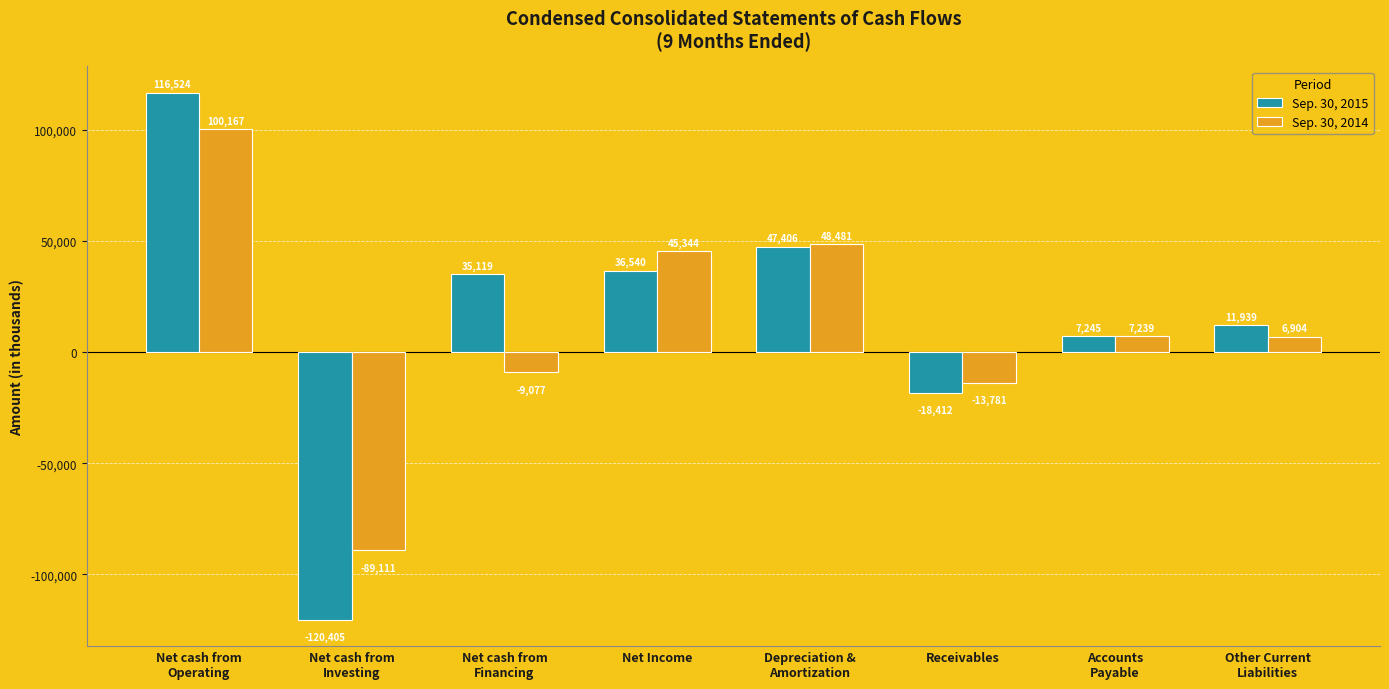

What is the spread (max minus min) of values at Other Current
Liabilities?

5035